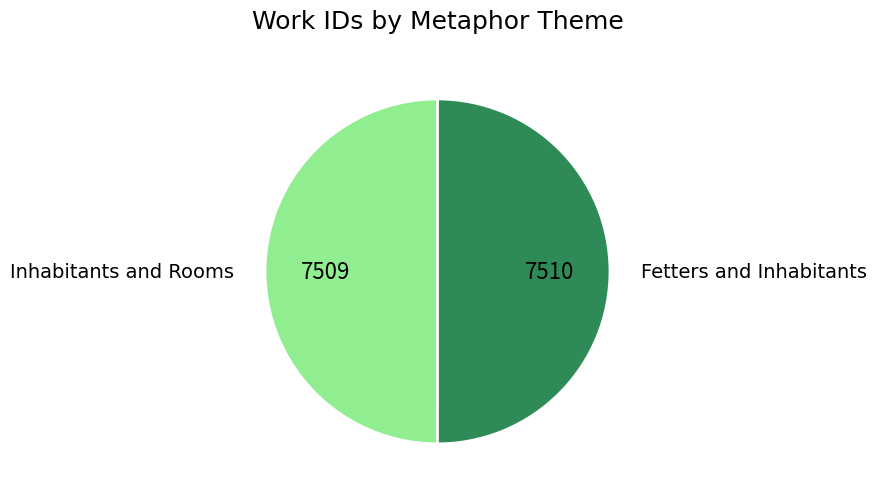

True or false: Fetters and Inhabitants accounts for 50% of the total.

True